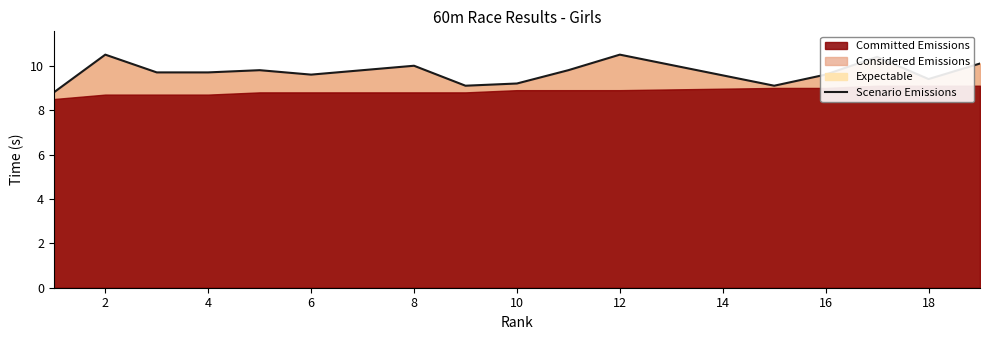

The value of Scenario Emissions at 4 is 9.7. True or false?

True